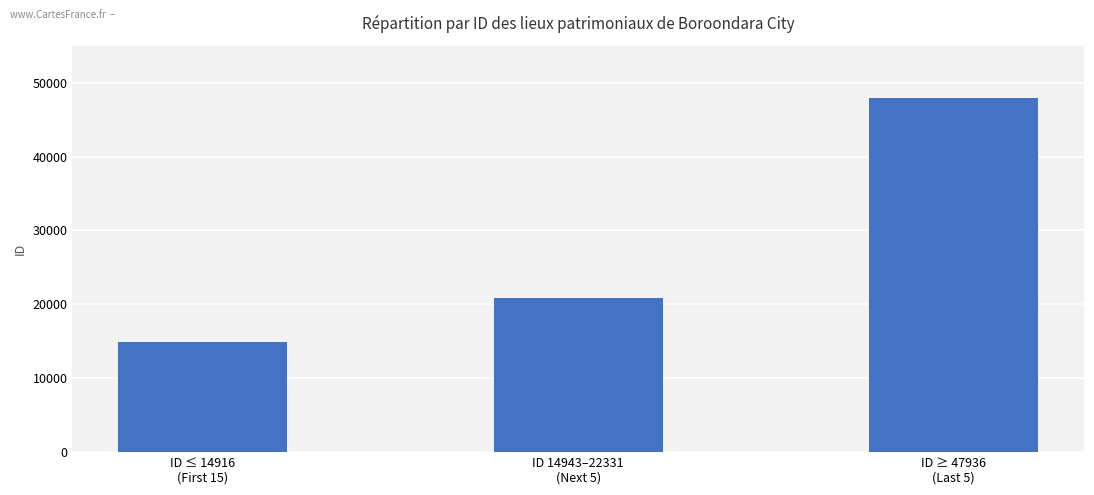

What is the minimum value shown in the chart?

14879